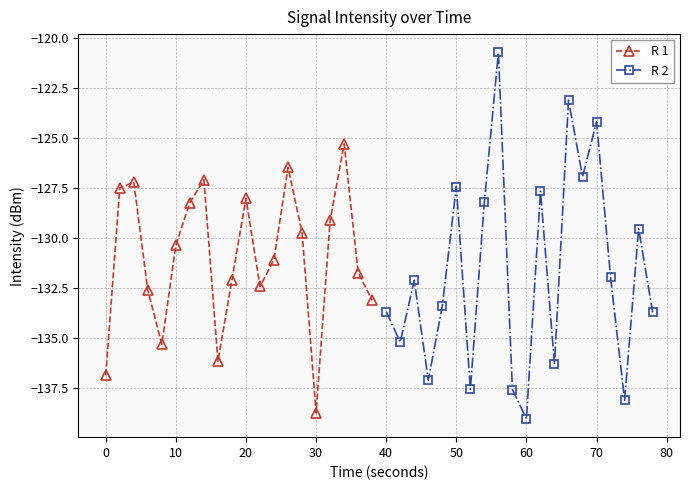

In R 2, how many points are higher than both neighbors (excluding endpoints)?

7